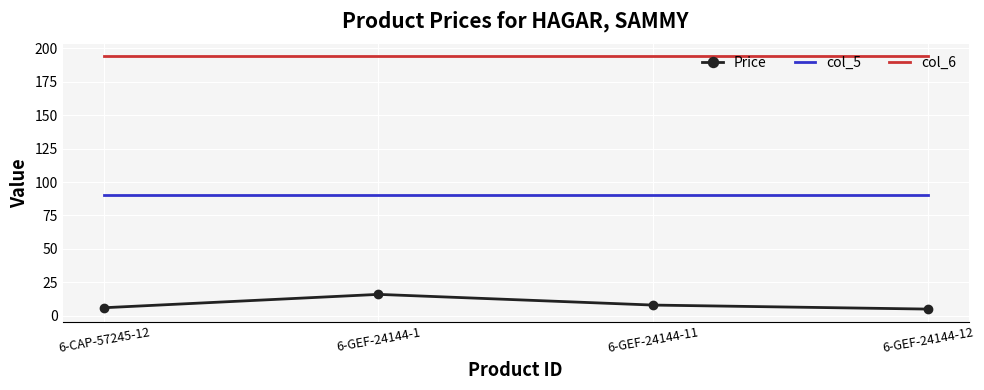

Rank the series by their average value, from highest to lowest.

col_6, col_5, Price